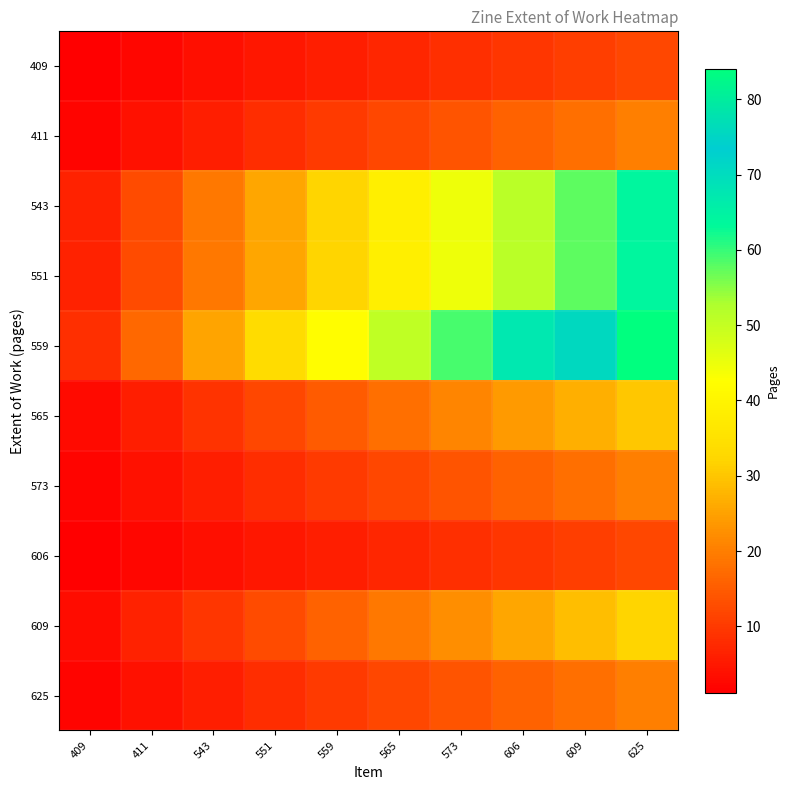

How many distinct data groups are displayed?

10